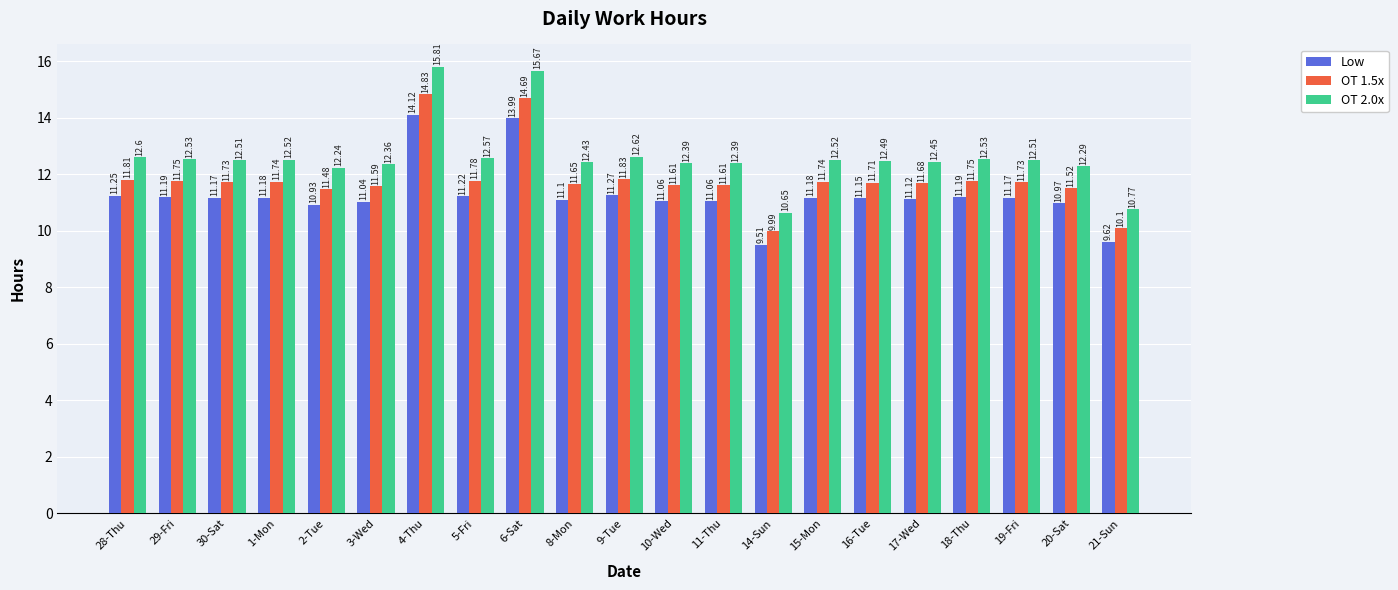

At 15-Mon, list the series in order from largest to smallest.

OT 2.0x, OT 1.5x, Low